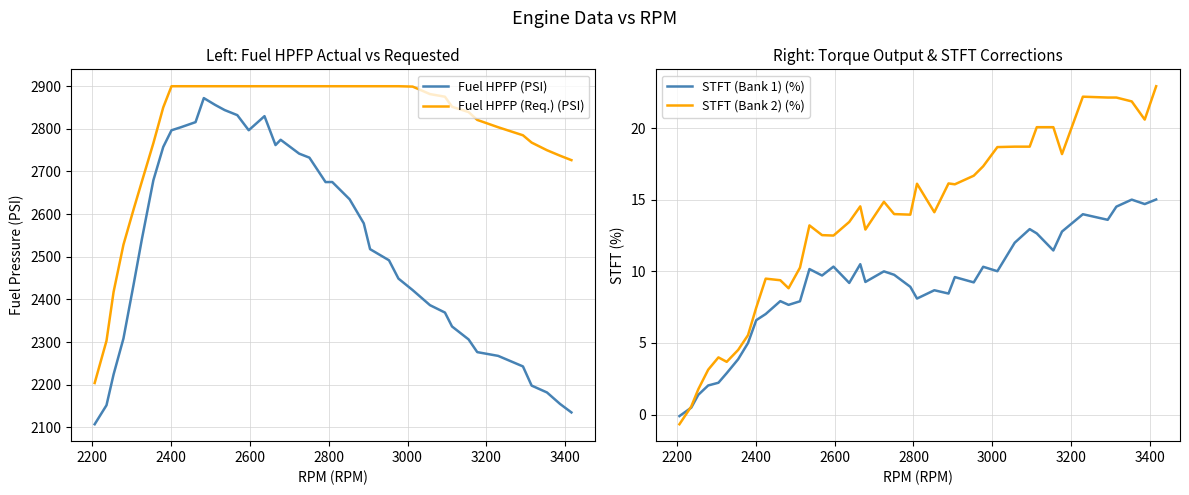

True or false: Fuel HPFP (Req.) (PSI) and Fuel HPFP (PSI) cross at least once.

False